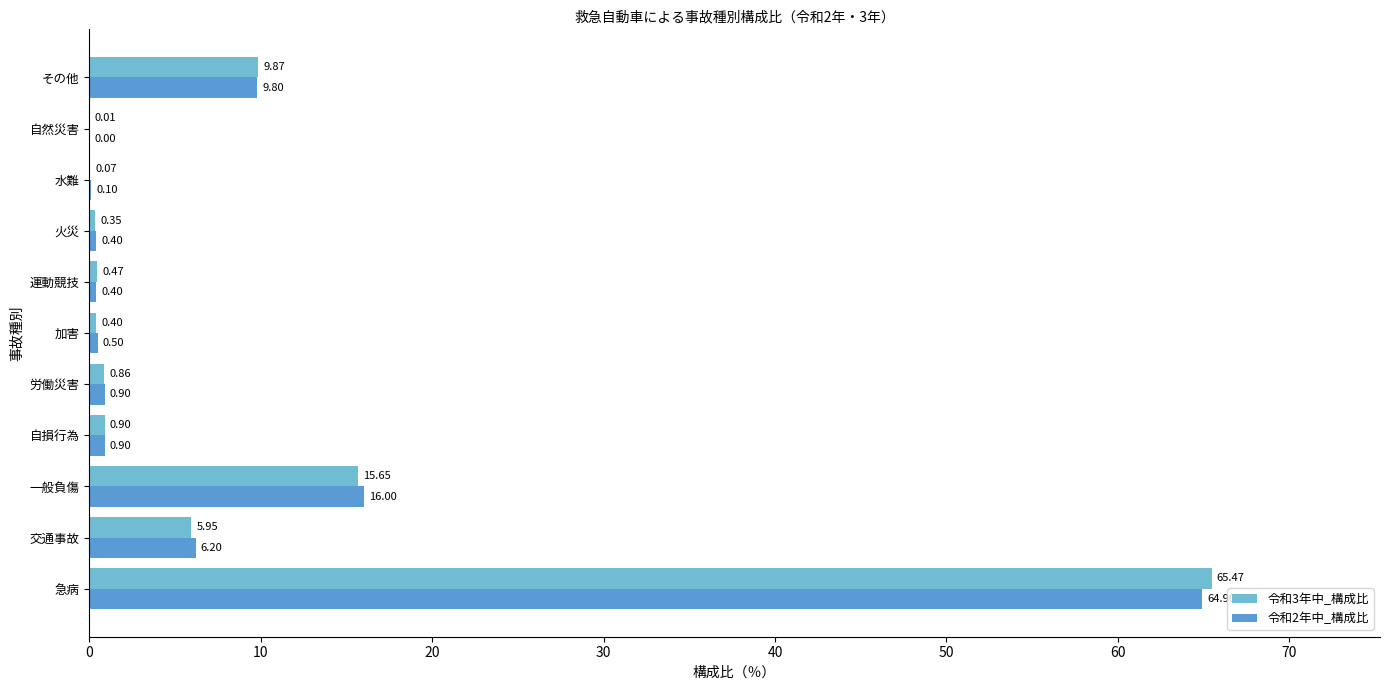

Count the number of categories in the chart.

11